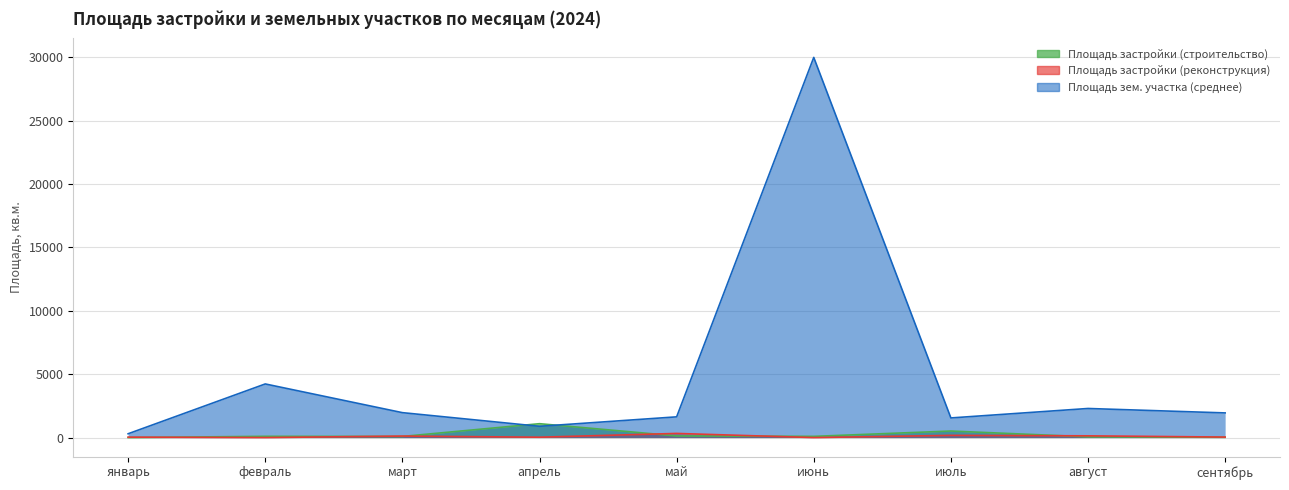

Reading right to left, list all the values displayed in this chart.

Площадь застройки (строительство): 24.4	60.3	516.8	96.0	129.8	1096.0	89.0	99.0	0.0
Площадь застройки (реконструкция): 40.5	137.8	174.5	0.0	327.6	30.0	119.0	0.0	35.7
Площадь зем. участка (среднее): 1946.5	2296.2	1550.0	30000.0	1636.0	890.0	1967.3	4232.0	301.0